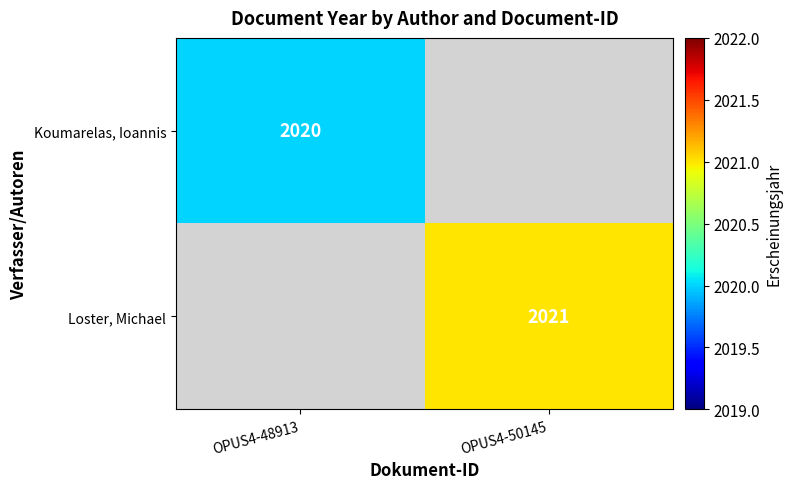

Is it true that Koumarelas, Ioannis equals 2020 at OPUS4-48913?

True